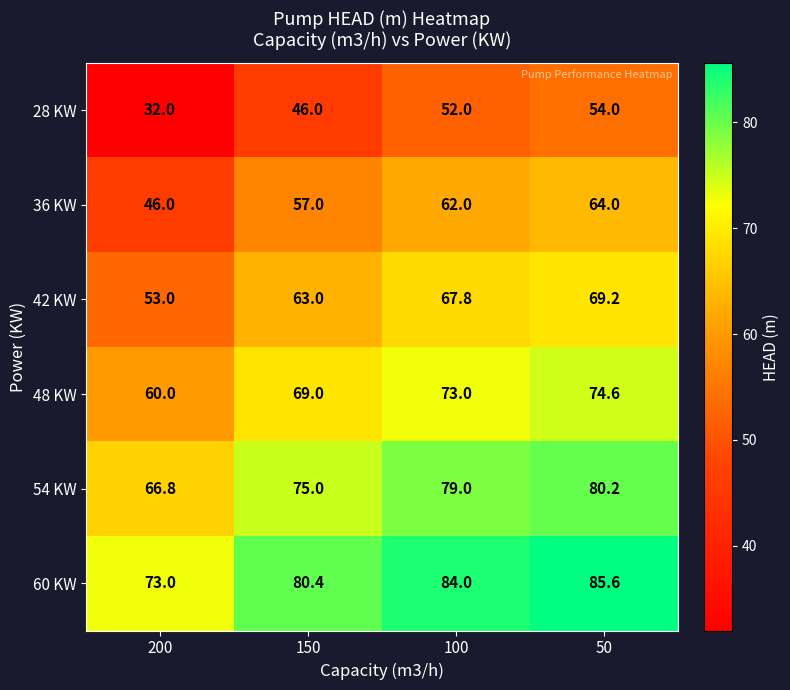

Reading left to right, list all the values displayed in this chart.

28 KW: 32.0	46.0	52.0	54.0
36 KW: 46.0	57.0	62.0	64.0
42 KW: 53.0	63.0	67.8	69.2
48 KW: 60.0	69.0	73.0	74.6
54 KW: 66.8	75.0	79.0	80.2
60 KW: 73.0	80.4	84.0	85.6